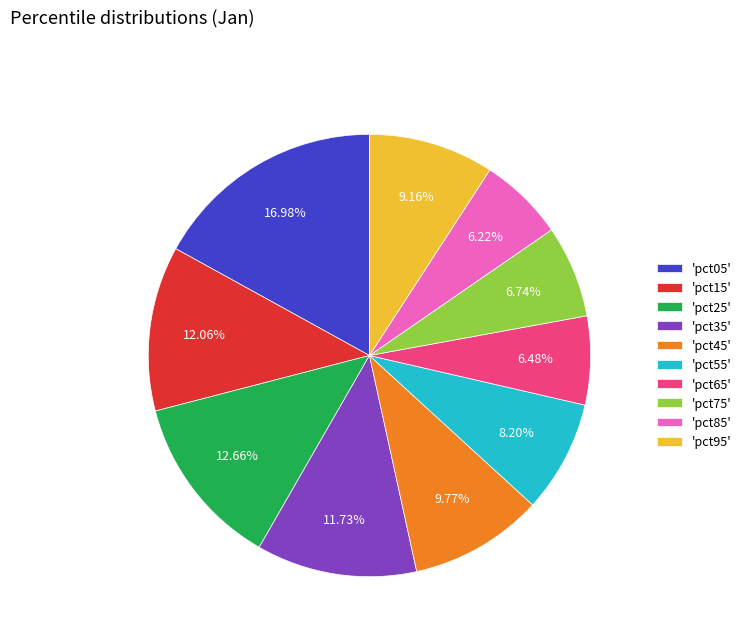

Is 'pct65' the majority of the pie?

No